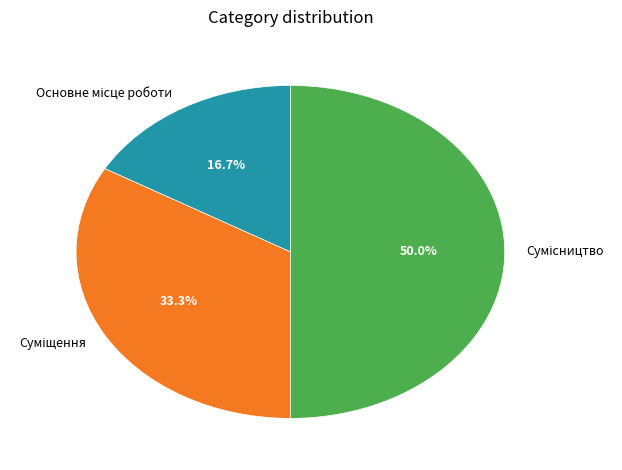

What is the total percentage of Сумісництво and Основне місце роботи?

66.7%